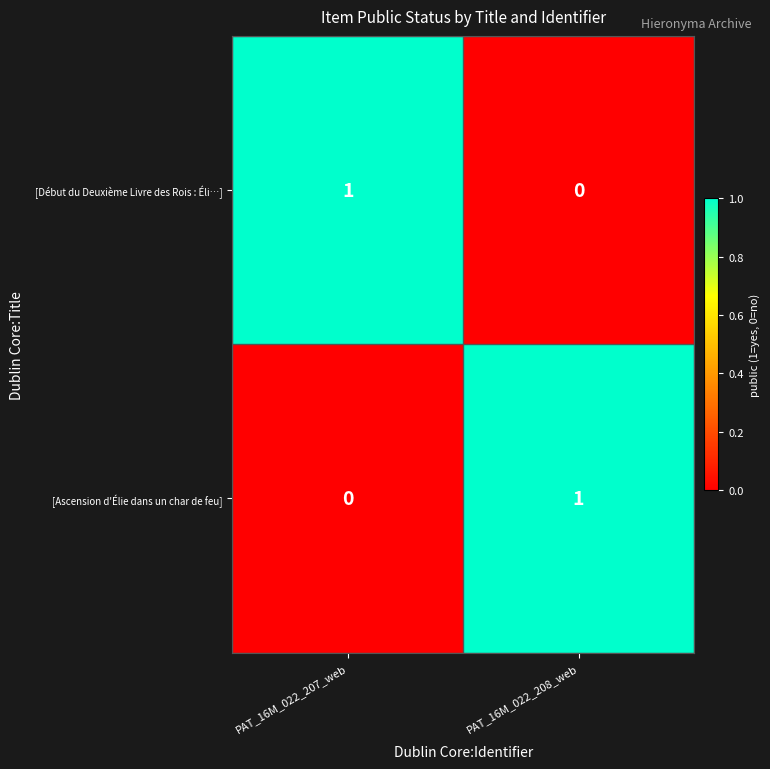

At how many categories does at least one series exceed 0?

2